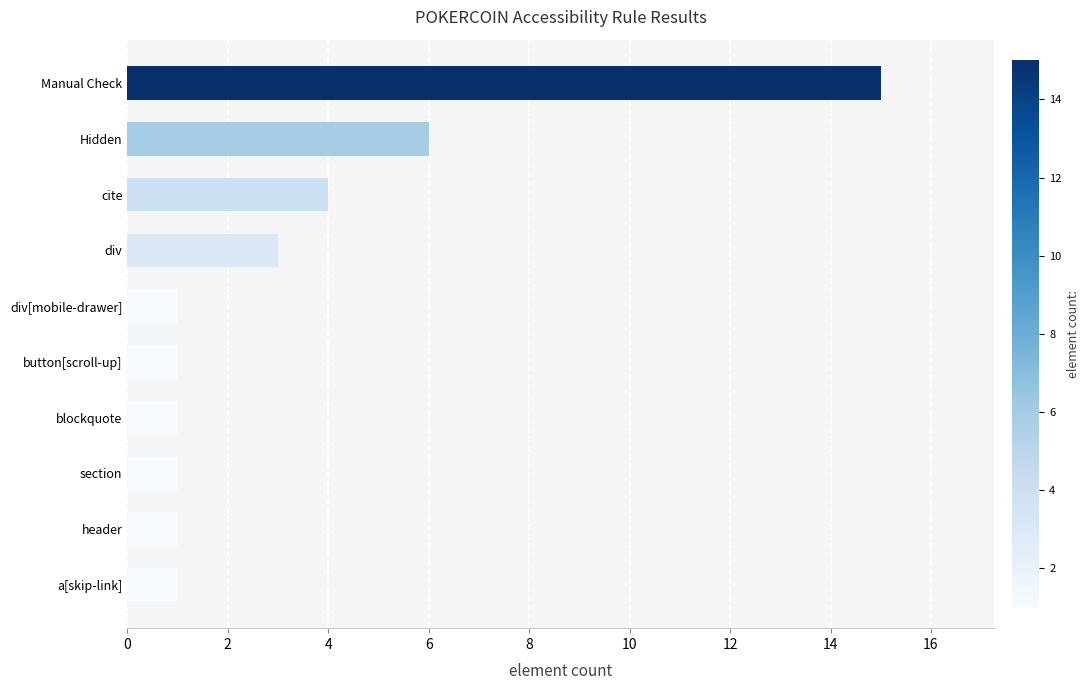

Reading bottom to top, transcribe all the data shown in this chart.

1	1	1	1	1	1	3	4	6	15